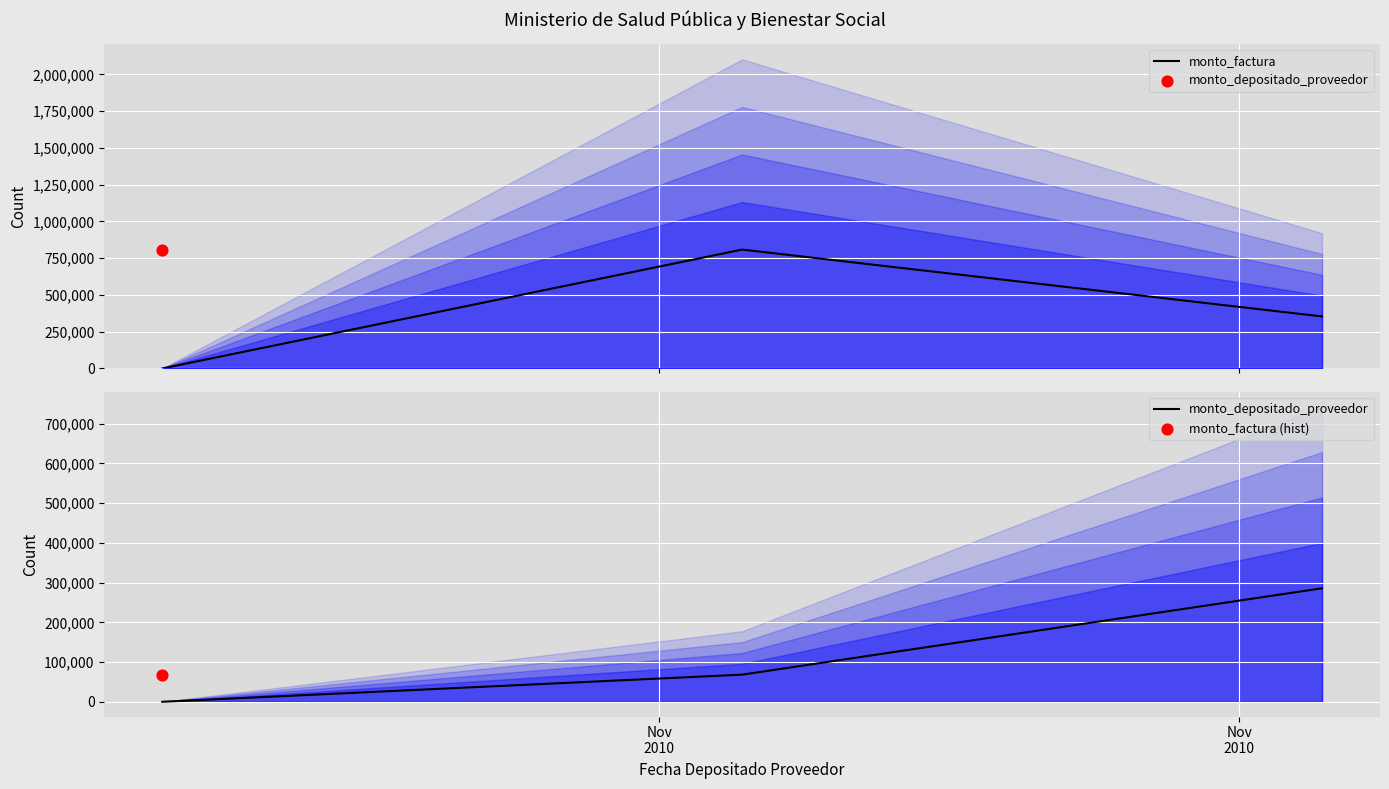

Which series has the largest total across all categories?

monto_factura